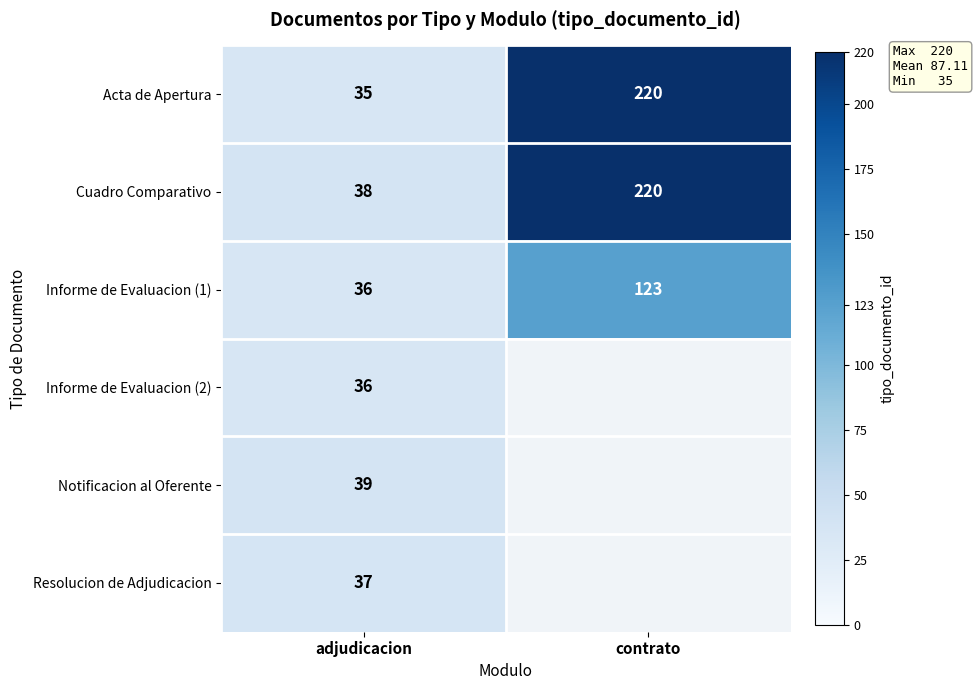

Which category has the highest value across all series?

contrato